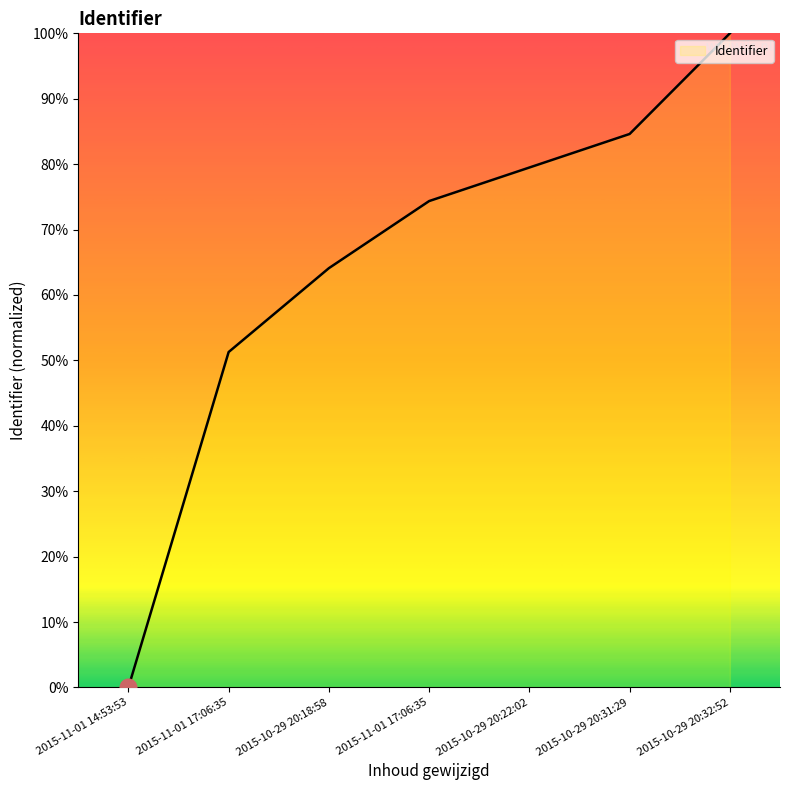

How many values exceed 74?

4